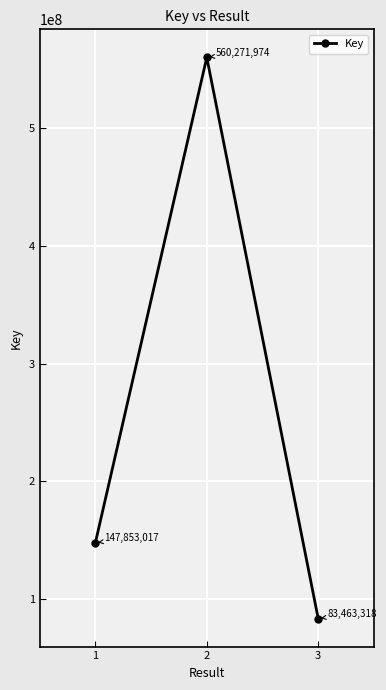

Count the values in the range 83463318 to 560271974.

3